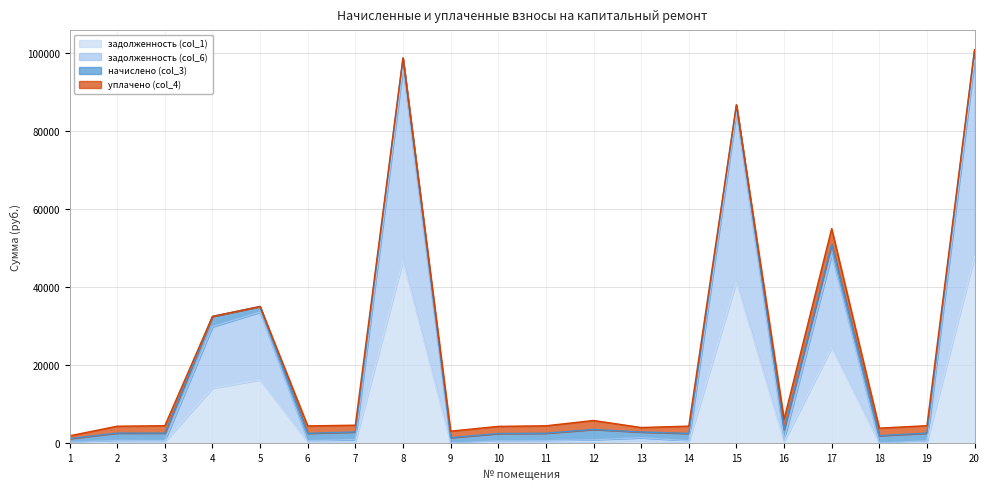

What is the sum of all задолженность (col_1) values?

195299.8